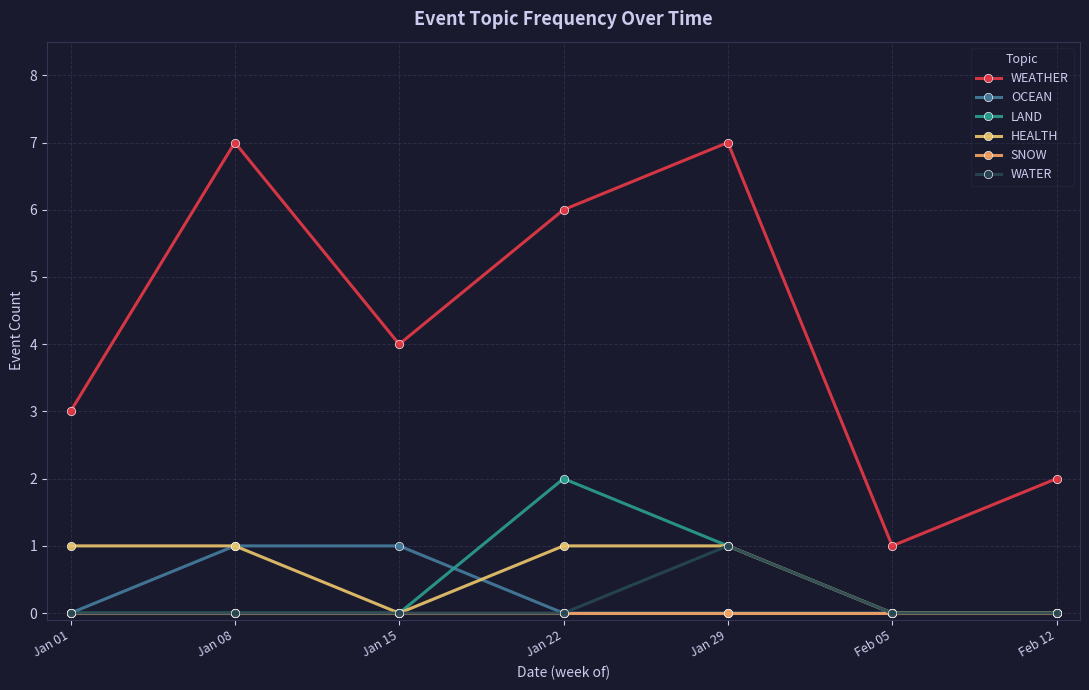

Is this an area chart (filled region under the line)?

No